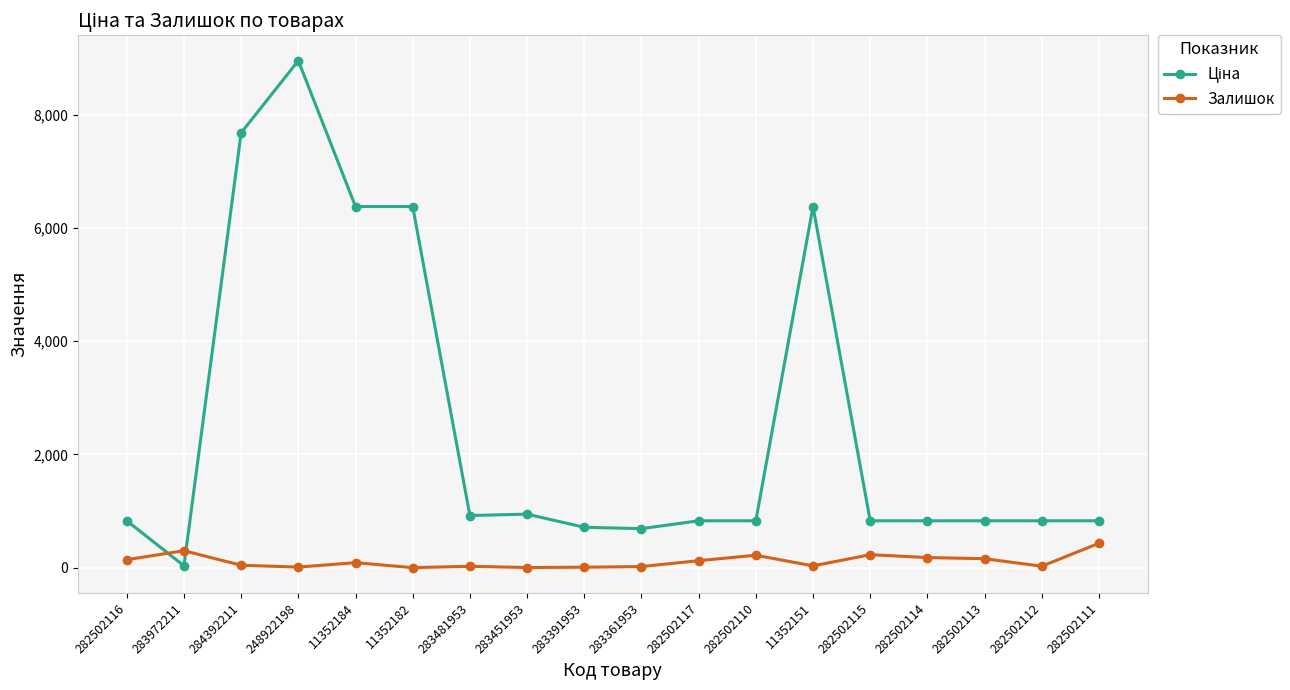

What position from the right is 283391953?

10